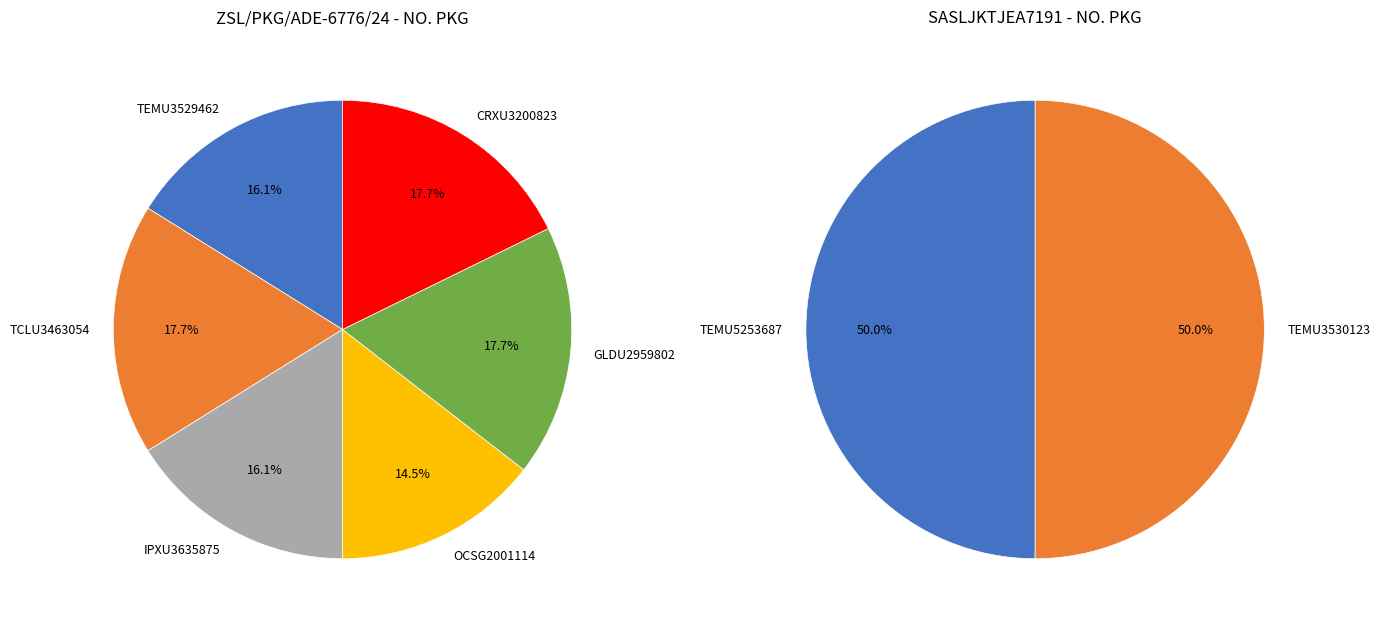

How many slices are in this pie chart?

8